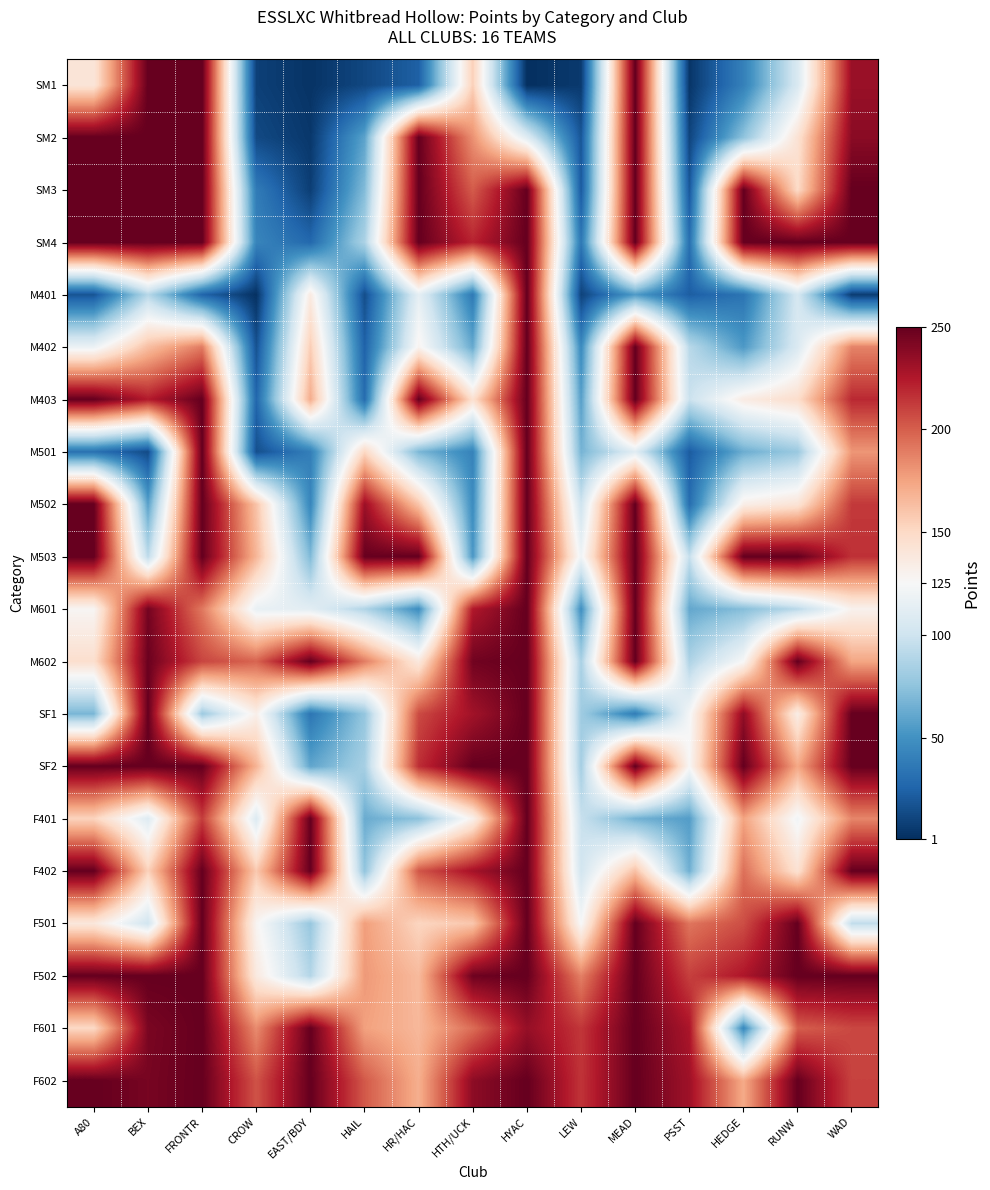

What is the minimum value shown in the chart?

1